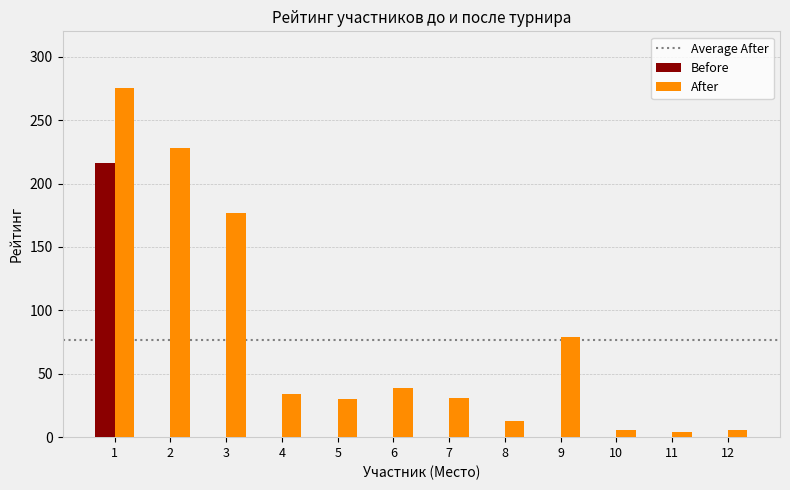

Which series changed the most between 2 and 9?

After